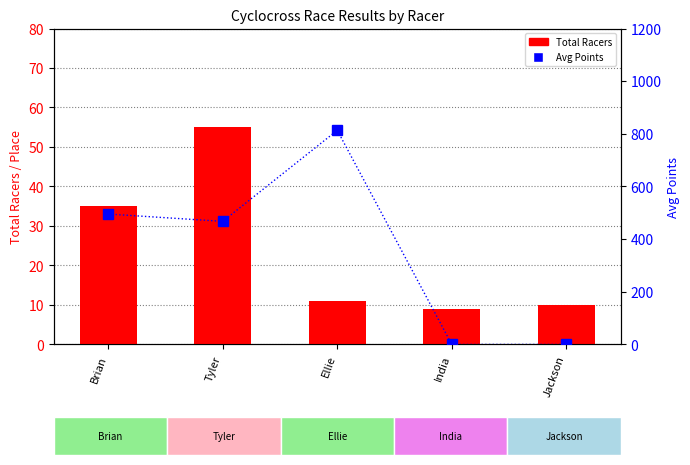

True or false: Total Racers has a value of 55.0 at Tyler.

True